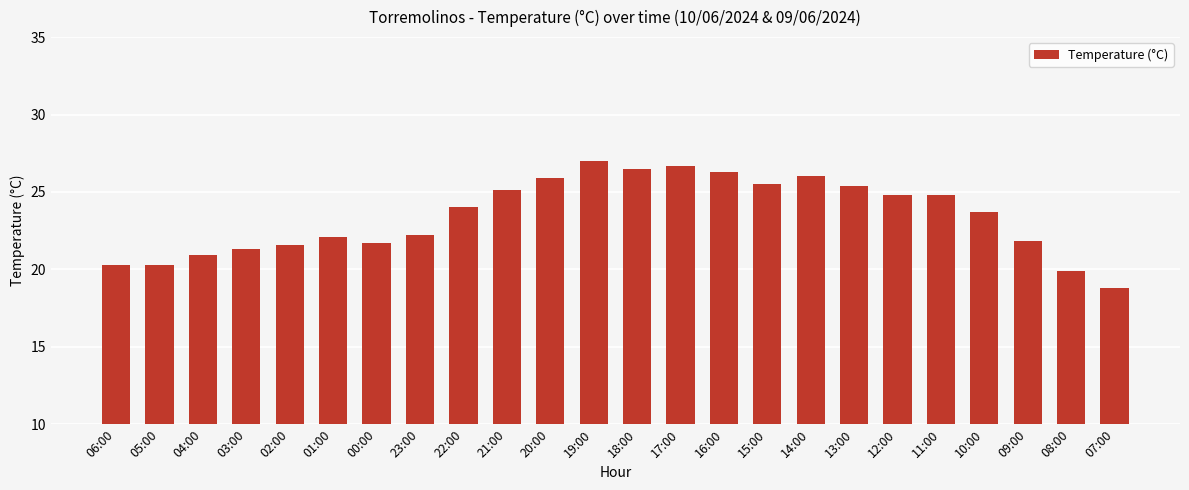

What is the label of the 6th bar from the right?

12:00